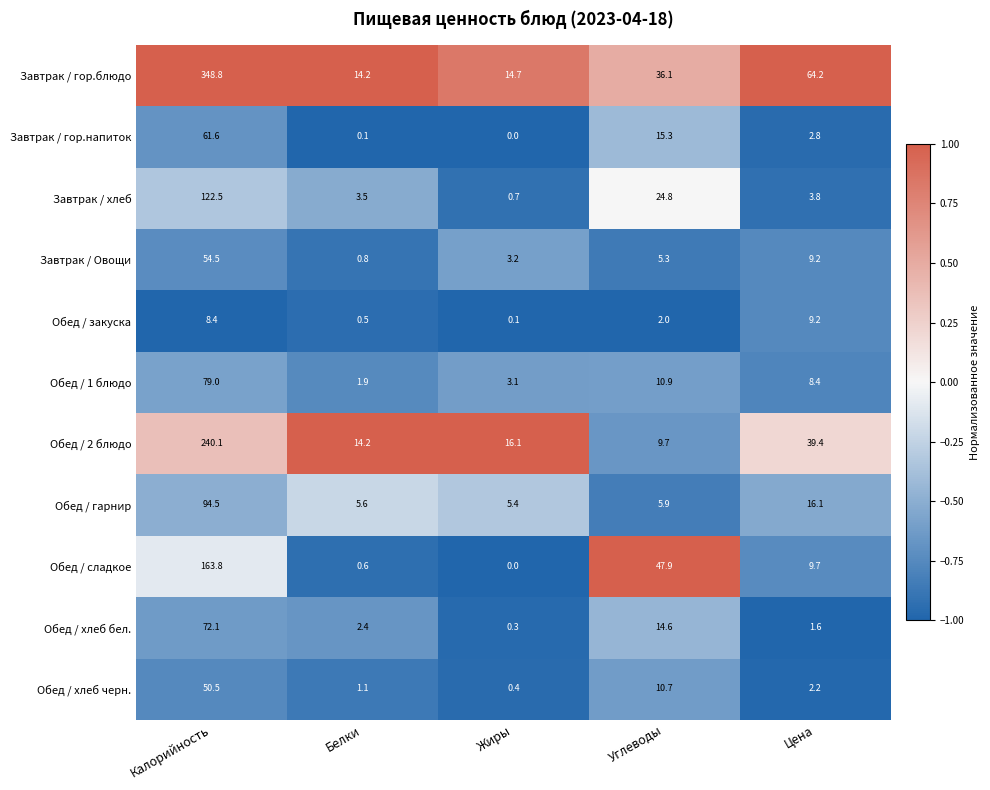

What is the average value of the Обед / хлеб бел. series?

18.2